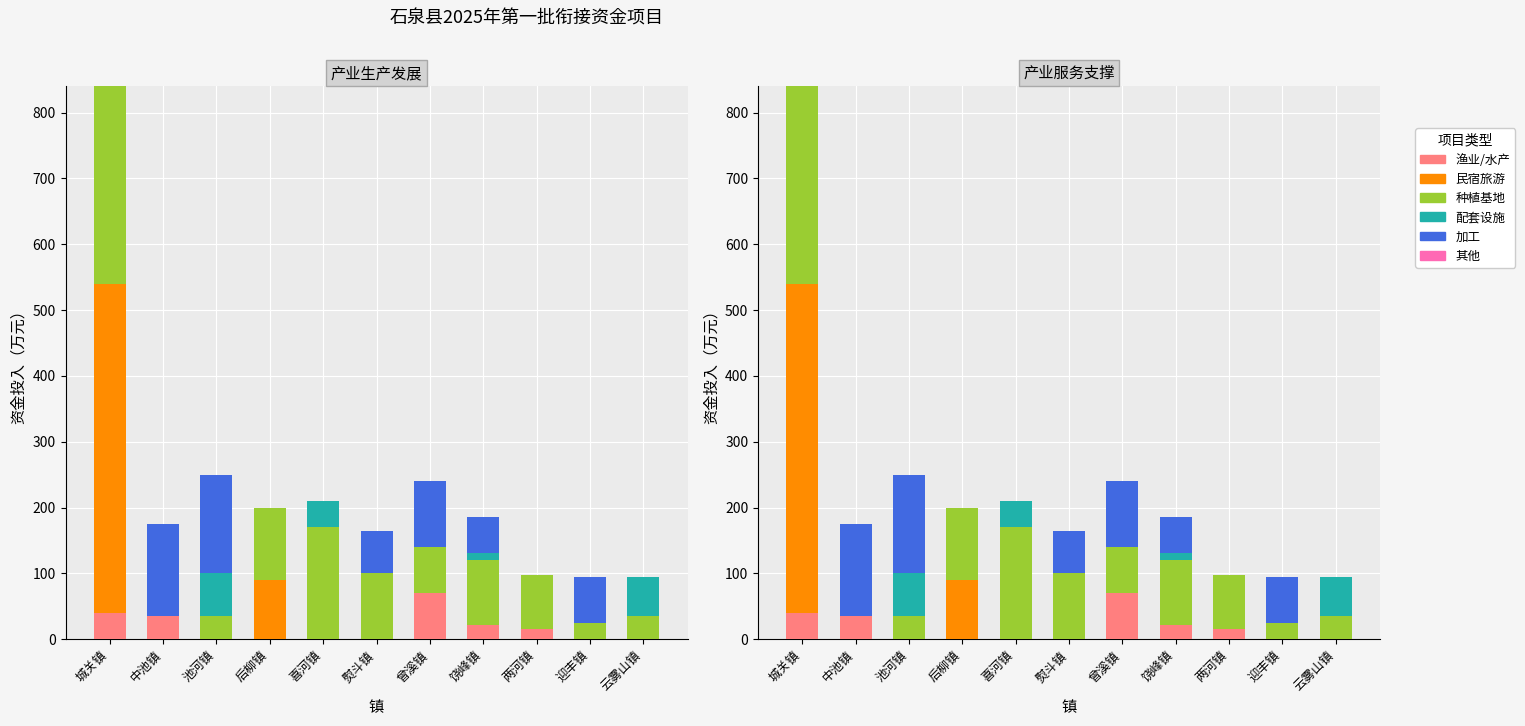

Reading left to right, extract all data points from this chart.

渔业/水产: 40	35	0	0	0	0	70	21	15	0	0
民宿旅游: 500	0	0	90	0	0	0	0	0	0	0
种植基地: 300	0	35	110	170	100	70	100	82	25	35
配套设施: 0	0	65	0	40	0	0	10	0	0	60
加工: 0	140	150	0	0	65	100	55	0	70	0
其他: 0	0	0	0	0	0	0	0	0	0	0